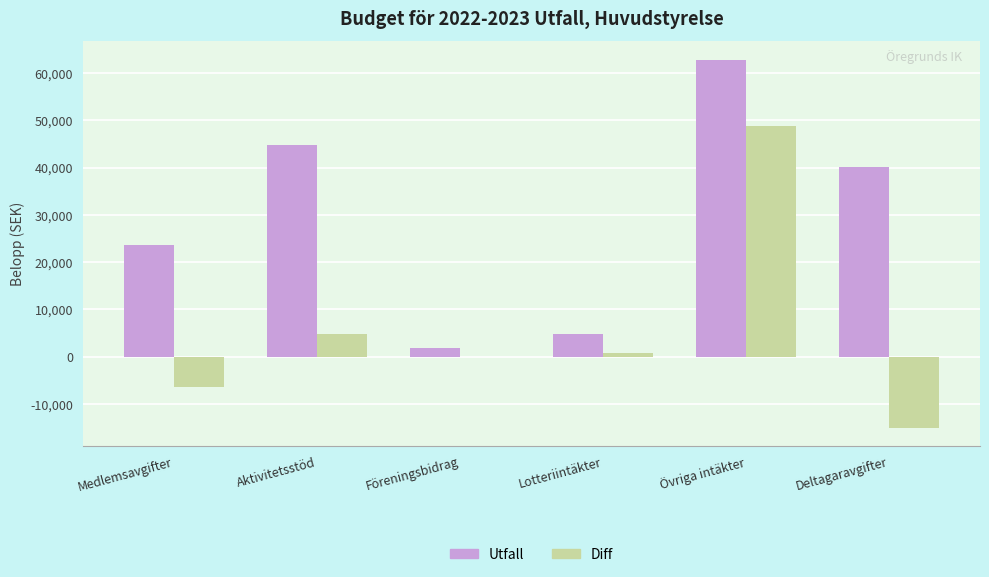

Count the number of categories in the chart.

6